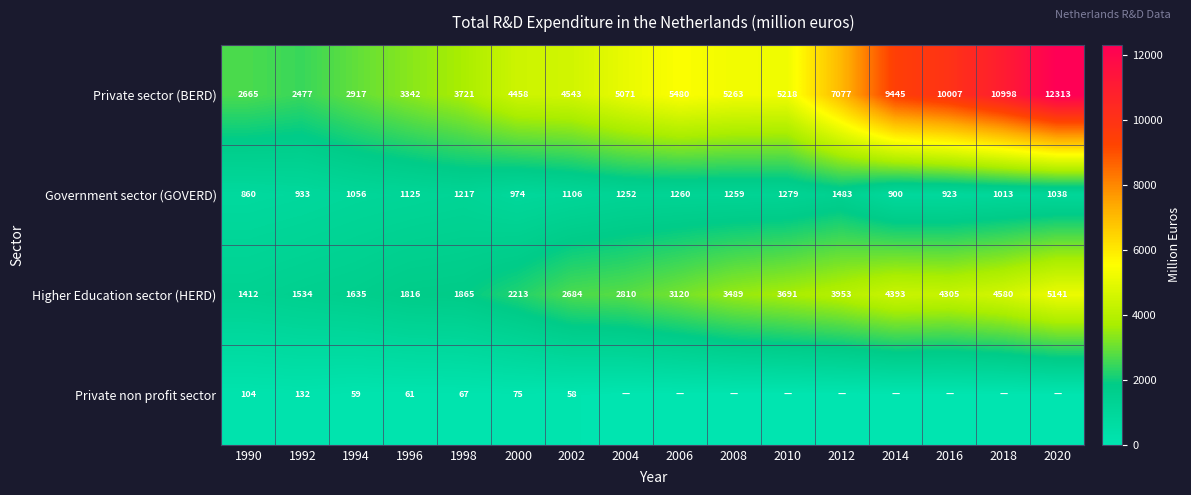

What is the difference between the highest and lowest values at 2002?

4485